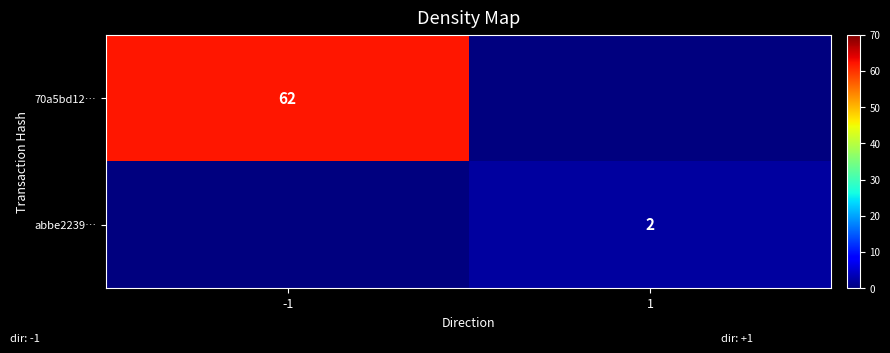

The 70a5bd12… series shows 62 at -1. True or false?

True